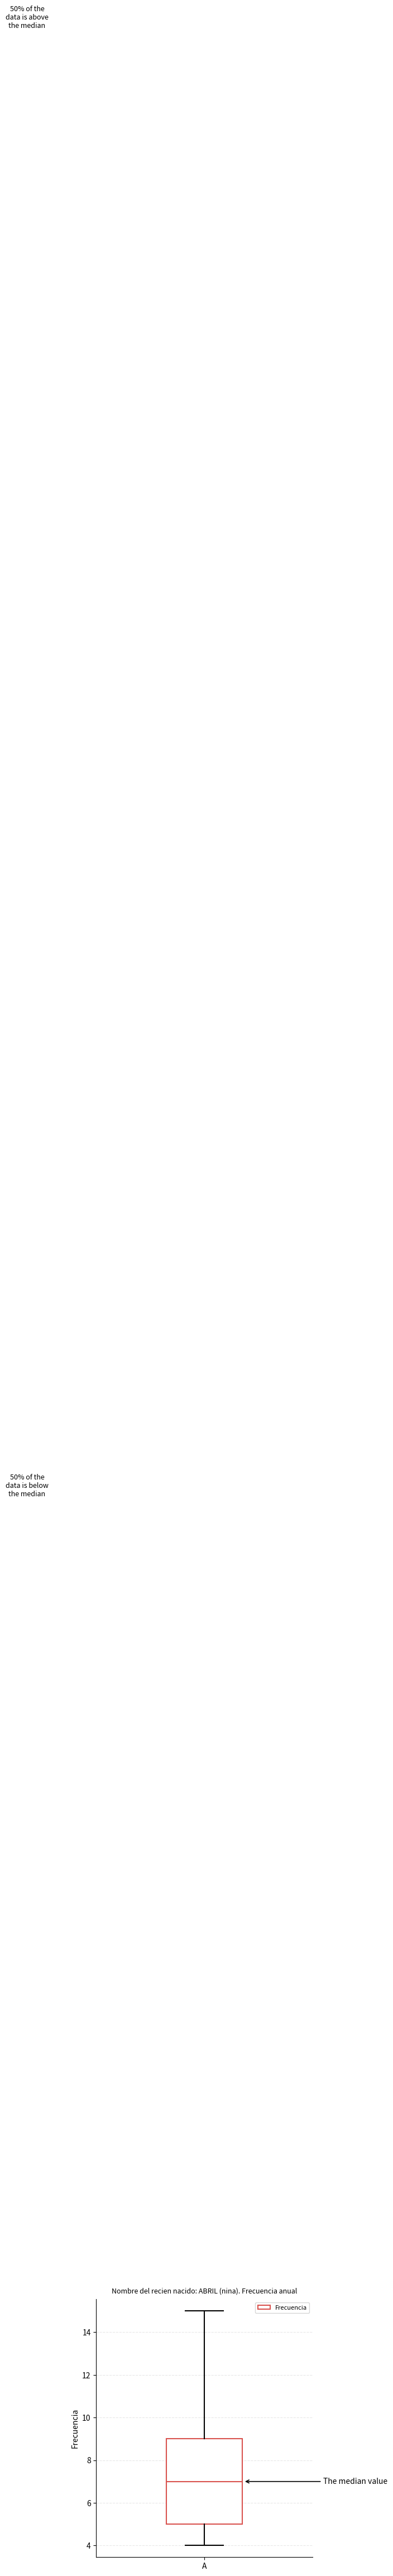

Read this box plot against the y-axis: the position of the median line, the range covered by the box, and the ends of both whiskers. The values are not printed on the chart, so give them approximately, as read against the axis.

median 7, box 5 to 9, whiskers 4 to 15